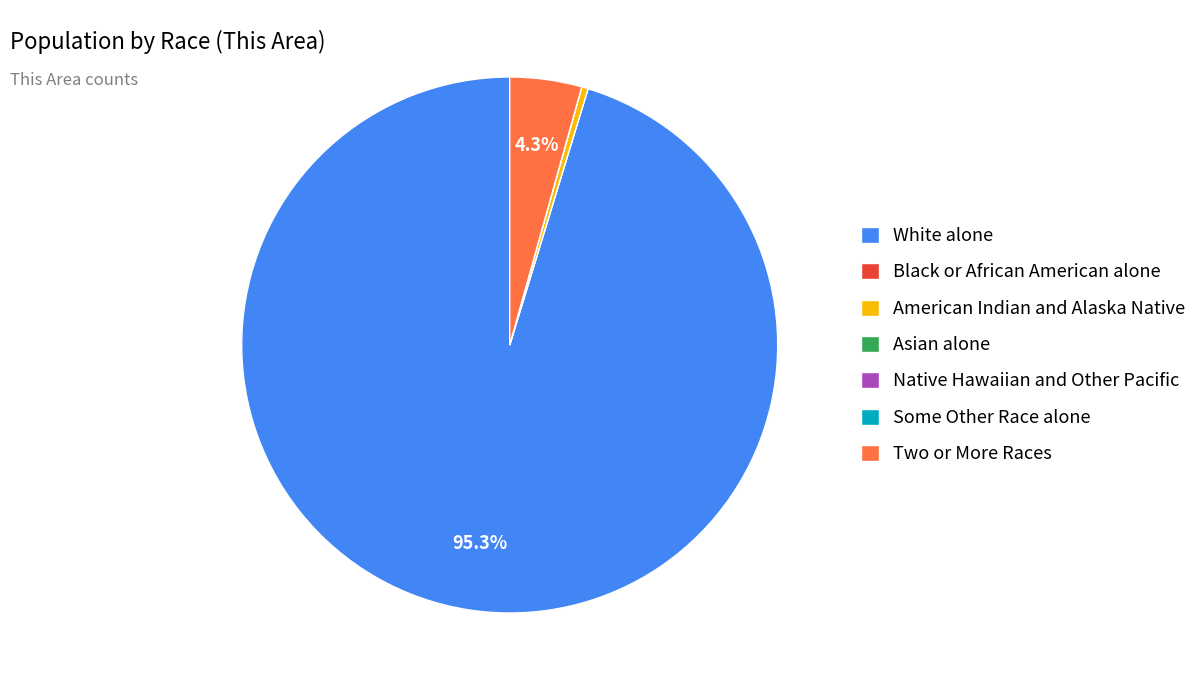

To the nearest percent, what is the difference between the largest and smallest slice percentages?

95%